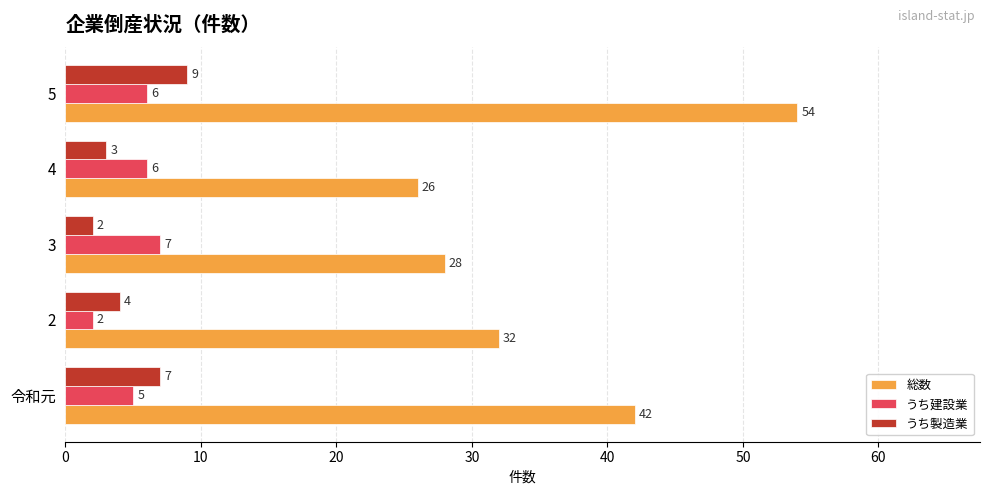

At which category is the sum across all series the highest?

5